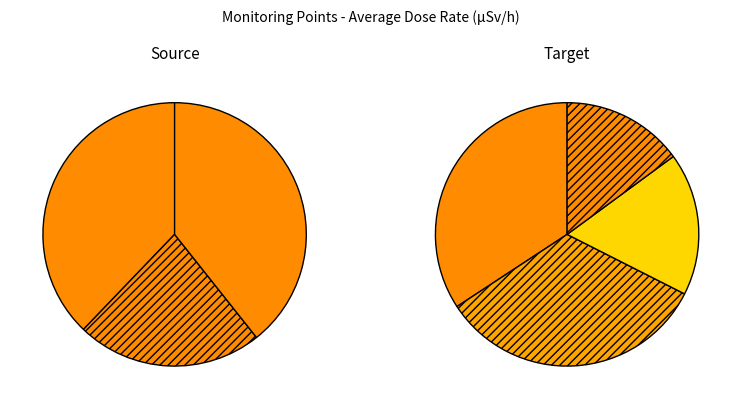

To the nearest percent, what percentage of the pie is MP-6?

9%